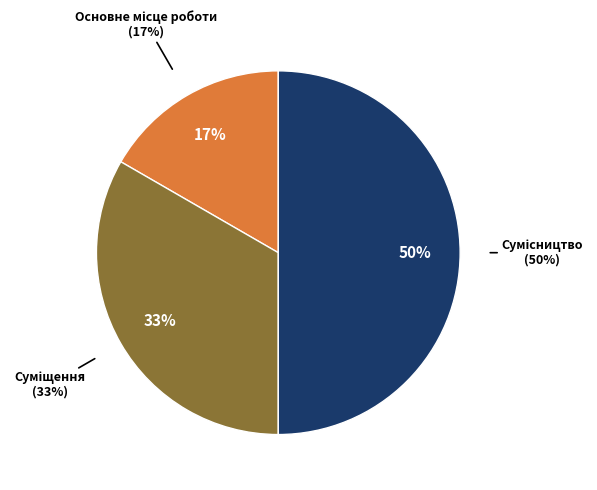

Approximately how many times larger is the value at Основне місце роботи compared to Суміщення?

0.5